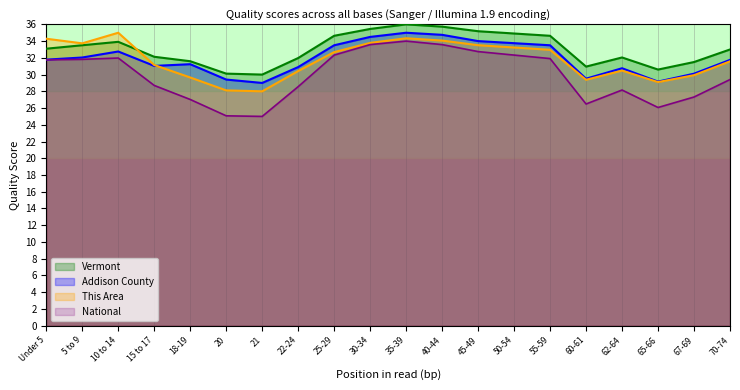

What is the difference between the highest and lowest values at 50-54?

2.6